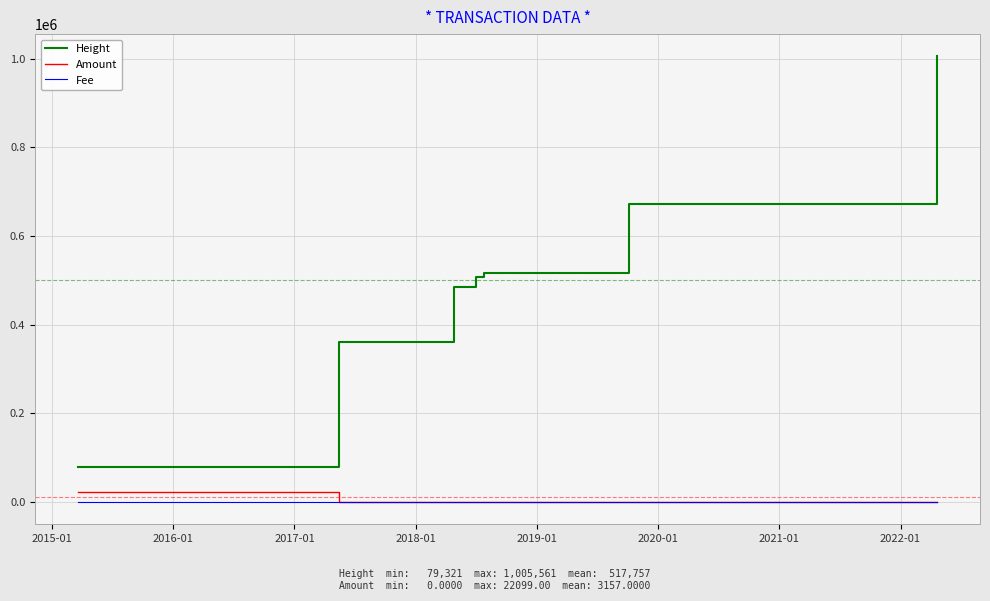

What is the difference between the maximum and minimum values in the Amount series?

22099.0